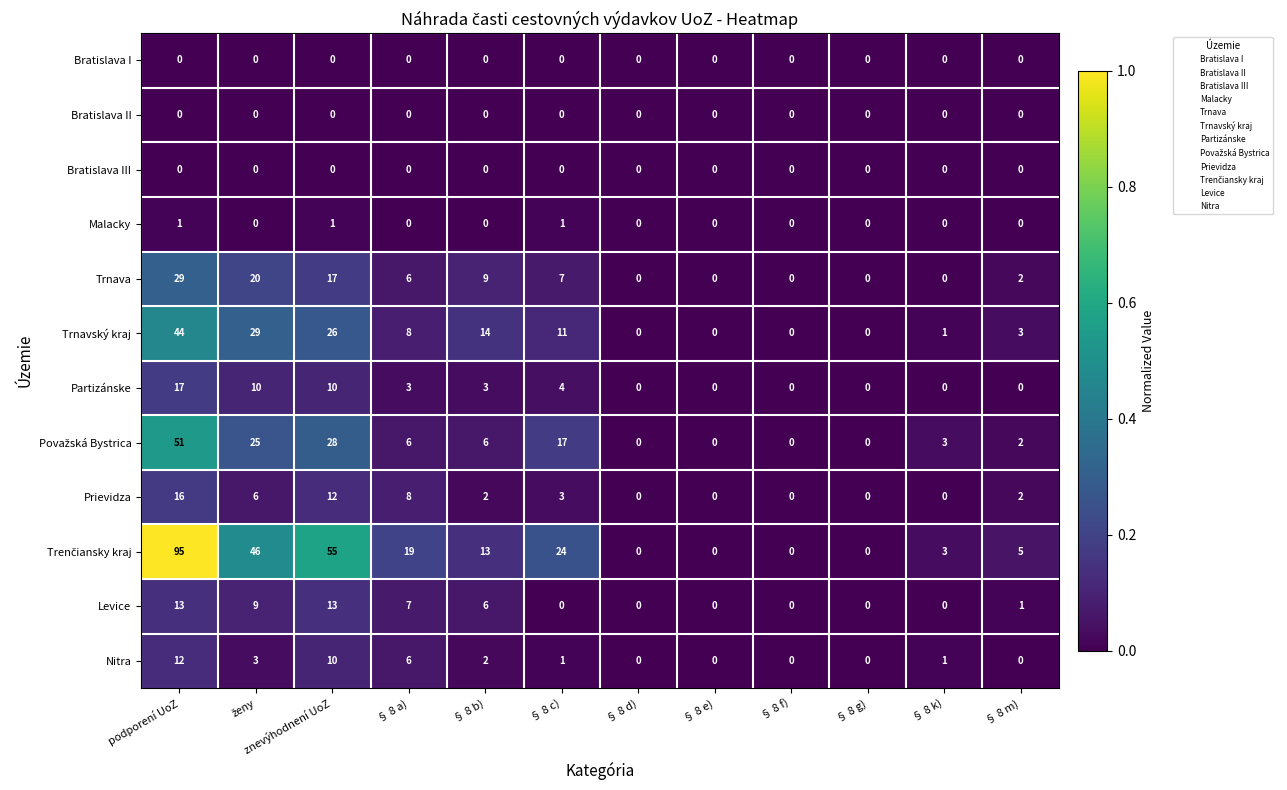

Where does the Prievidza series first go above 2?

podporení UoZ